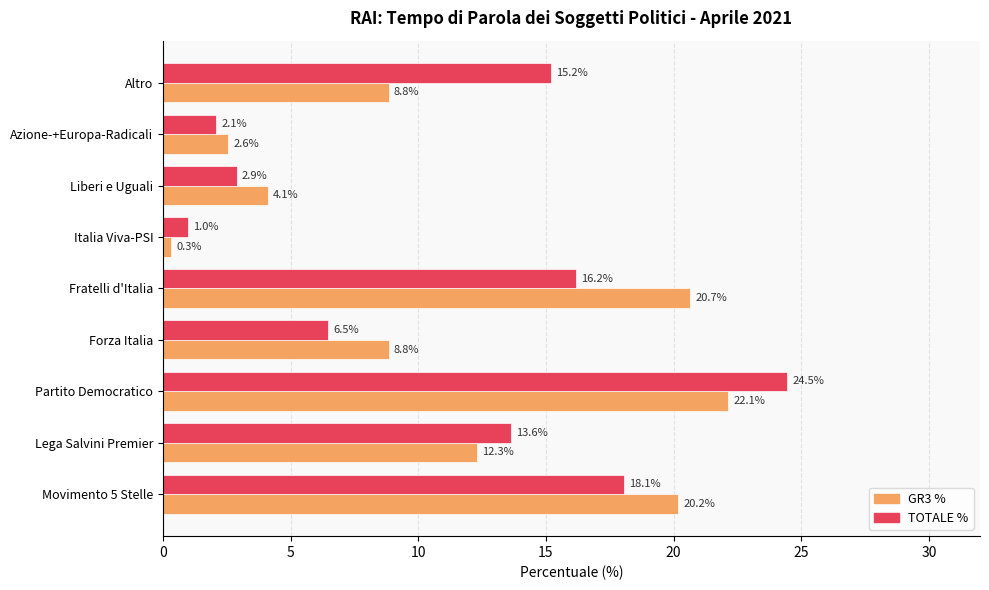

List the series in order of their peak value, lowest first.

GR3 %, TOTALE %